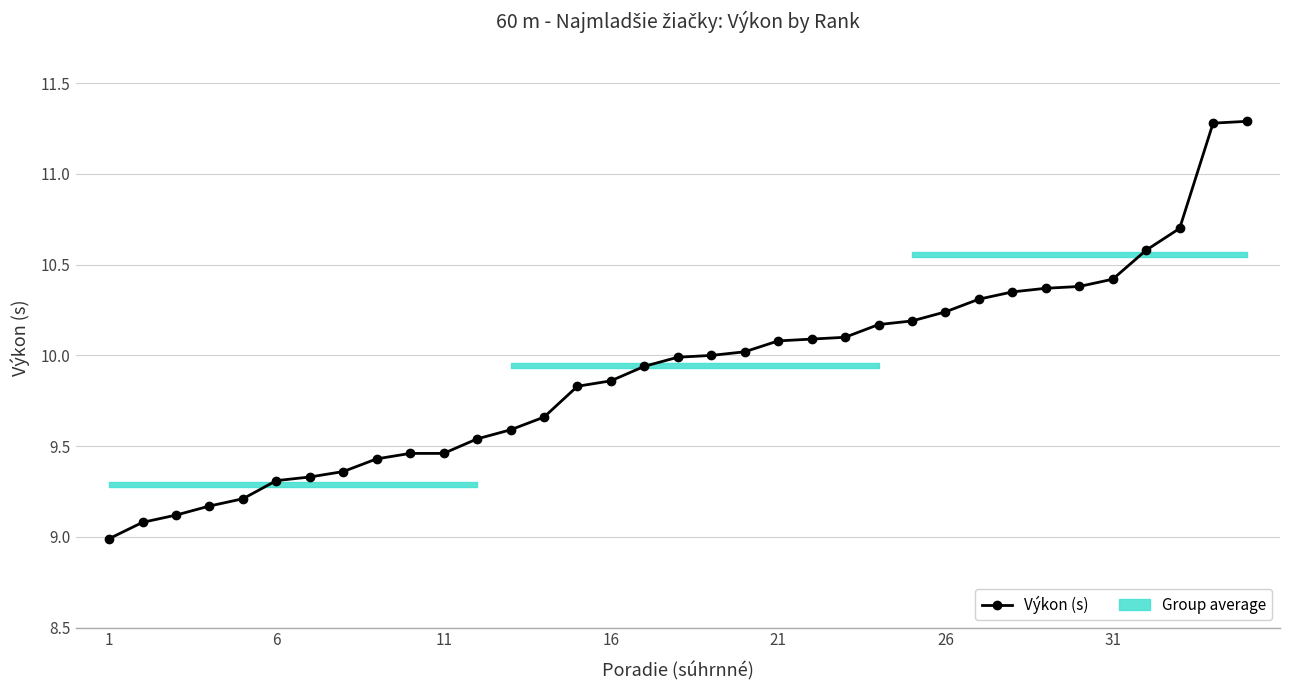

What is the minimum value shown in the chart?

9.0